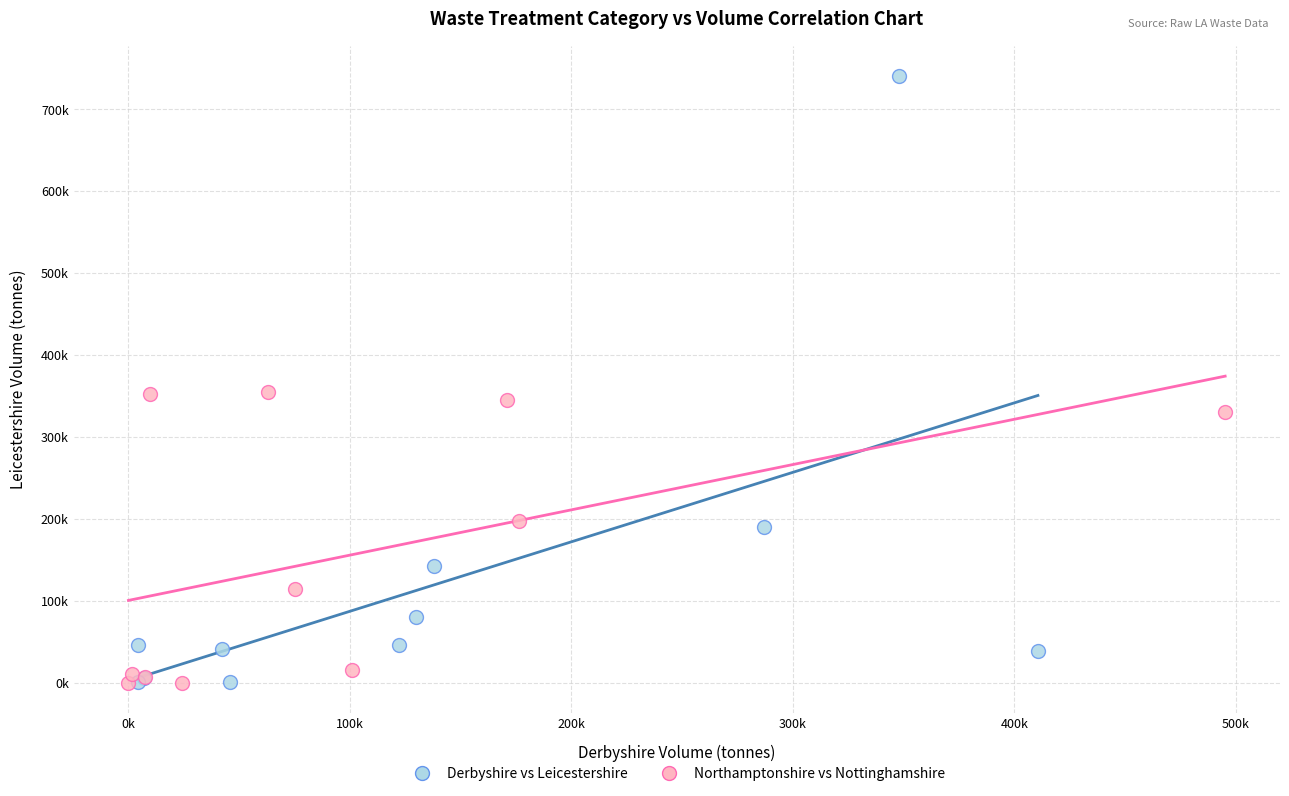

Which series contains the highest Y value?

Derbyshire vs Leicestershire